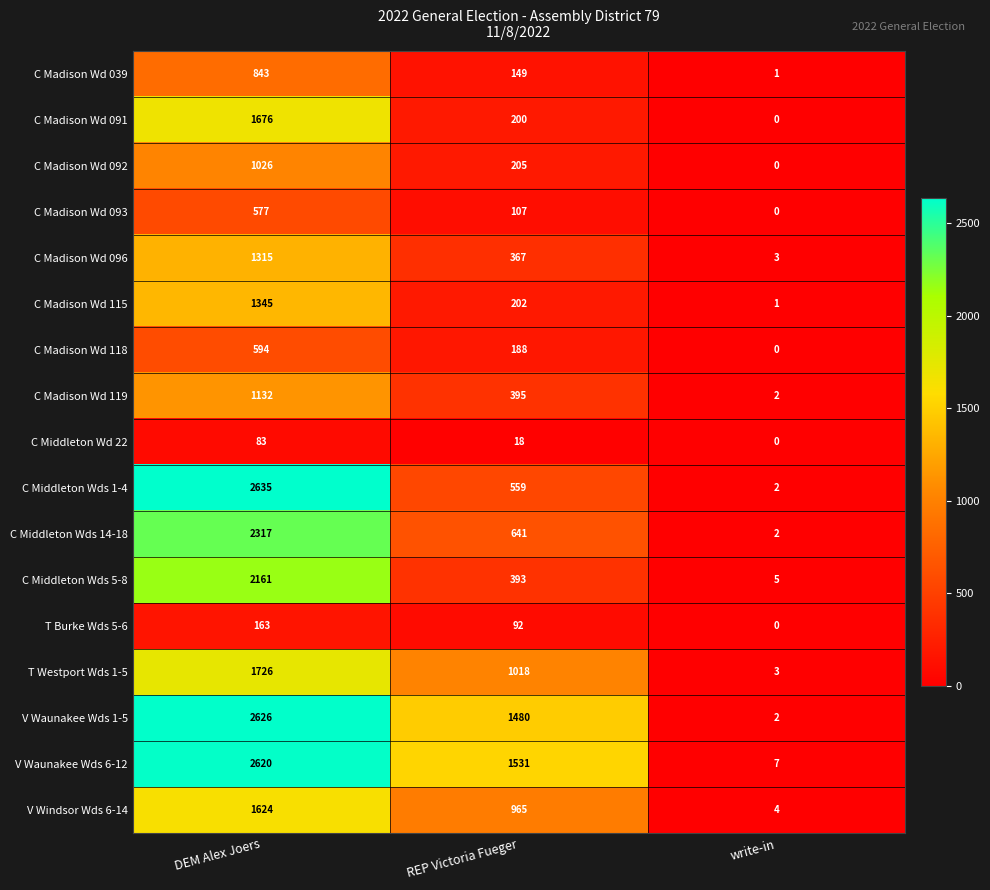

How many C Madison Wd 092 values are between 0 and 1026?

3